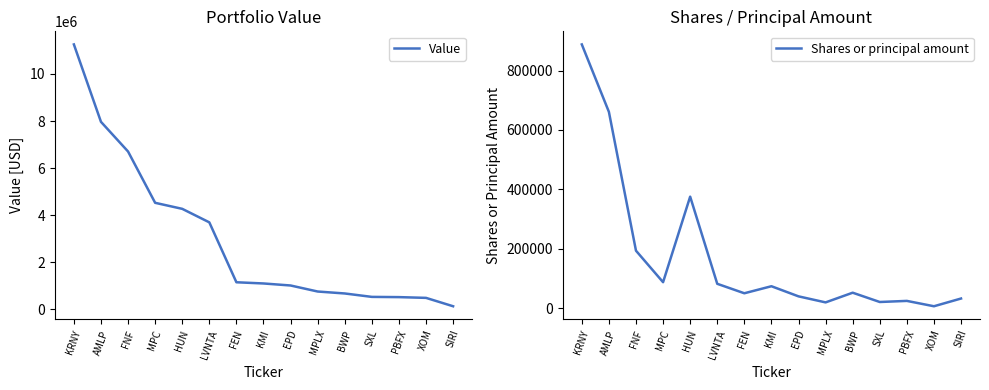

What position from the left is PBFX?

13